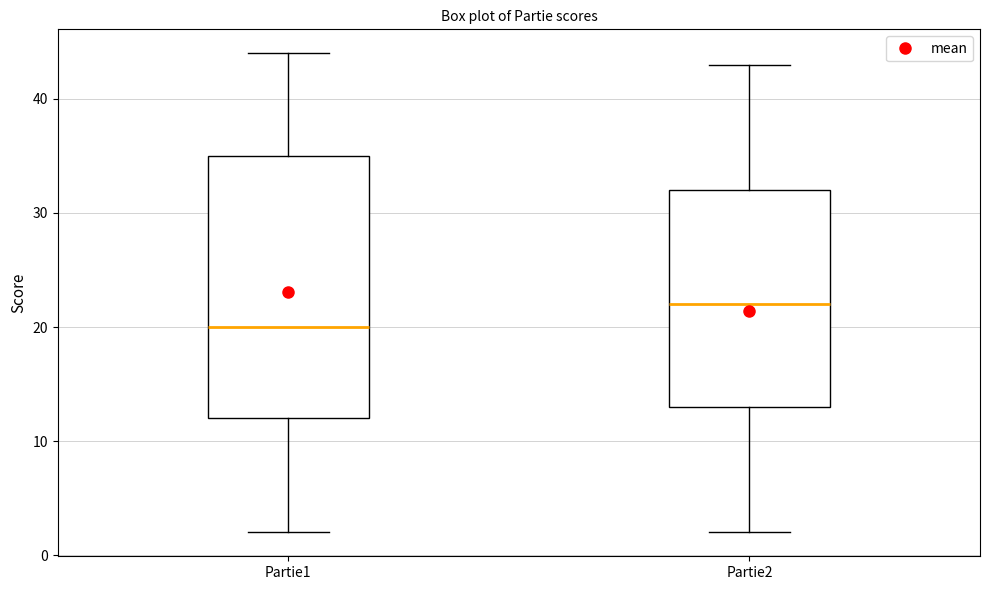

Reading left to right, read every box against the y-axis: the position of its median line, the range the box covers, and the ends of its whiskers. The values are not printed on the chart, so give them approximately, as read against the axis.

Partie1: median 20, box 12 to 35, whiskers 2 to 44
Partie2: median 22, box 13 to 32, whiskers 2 to 43